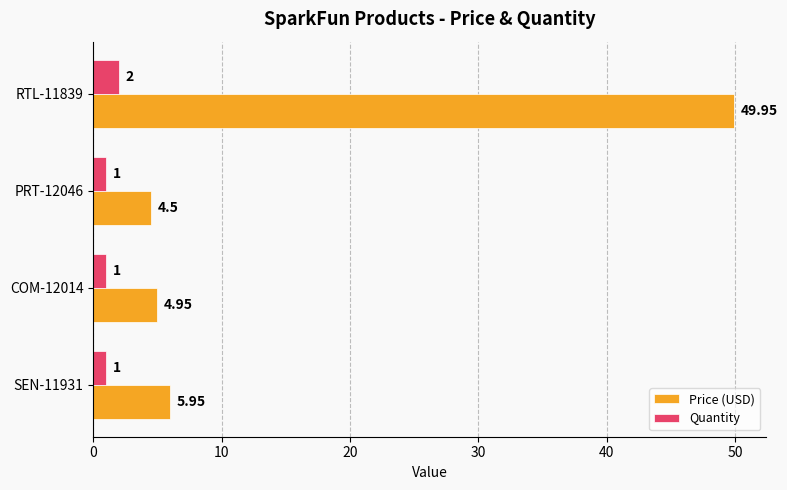

Between COM-12014 and PRT-12046, which series saw the biggest shift?

Price (USD)